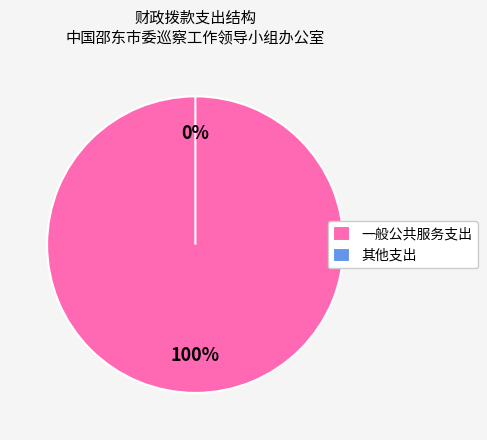

How many slices are in this pie chart?

2